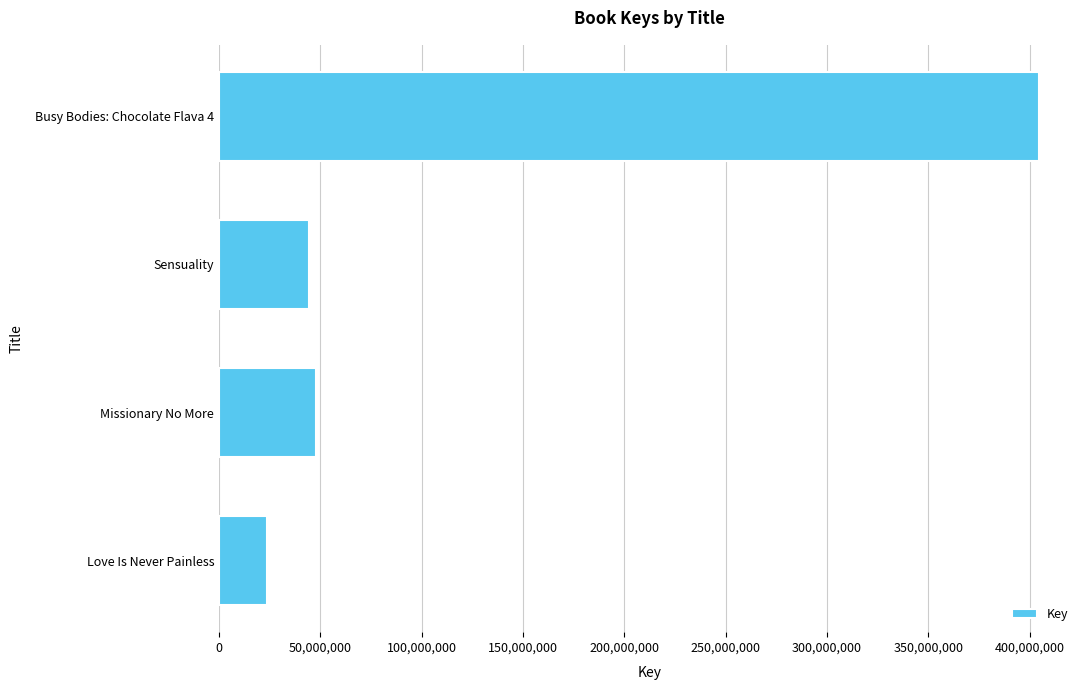

Reading top to bottom, what are all the values shown in this chart?

404586274	44326567	47903112	23442036